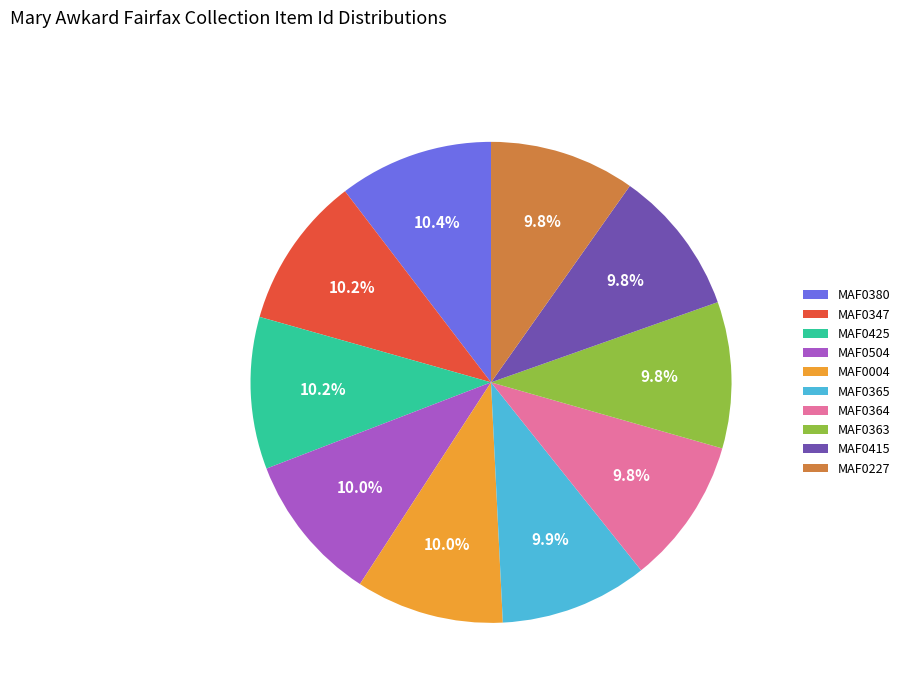

To the nearest percent, what is the difference between the largest and smallest slice percentages?

1%